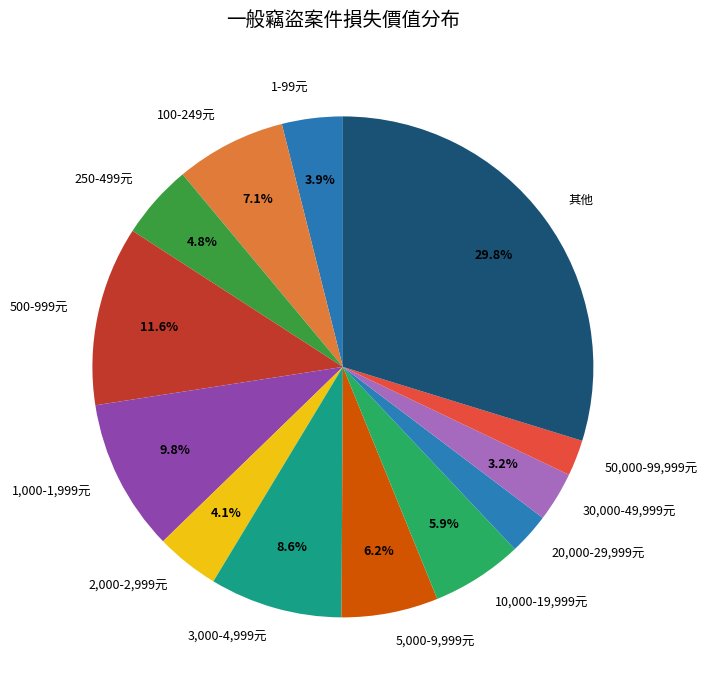

How many segments does this pie chart have?

13